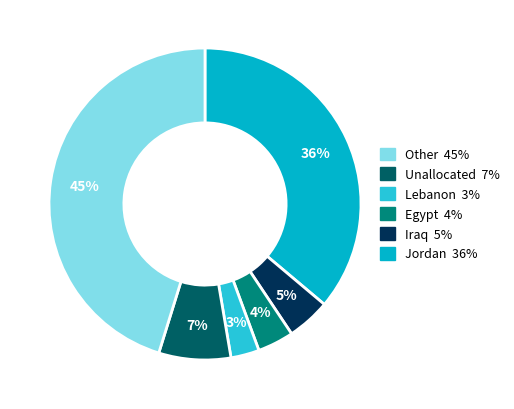

To the nearest percent, what is the difference between the largest and smallest slice percentages?

42%